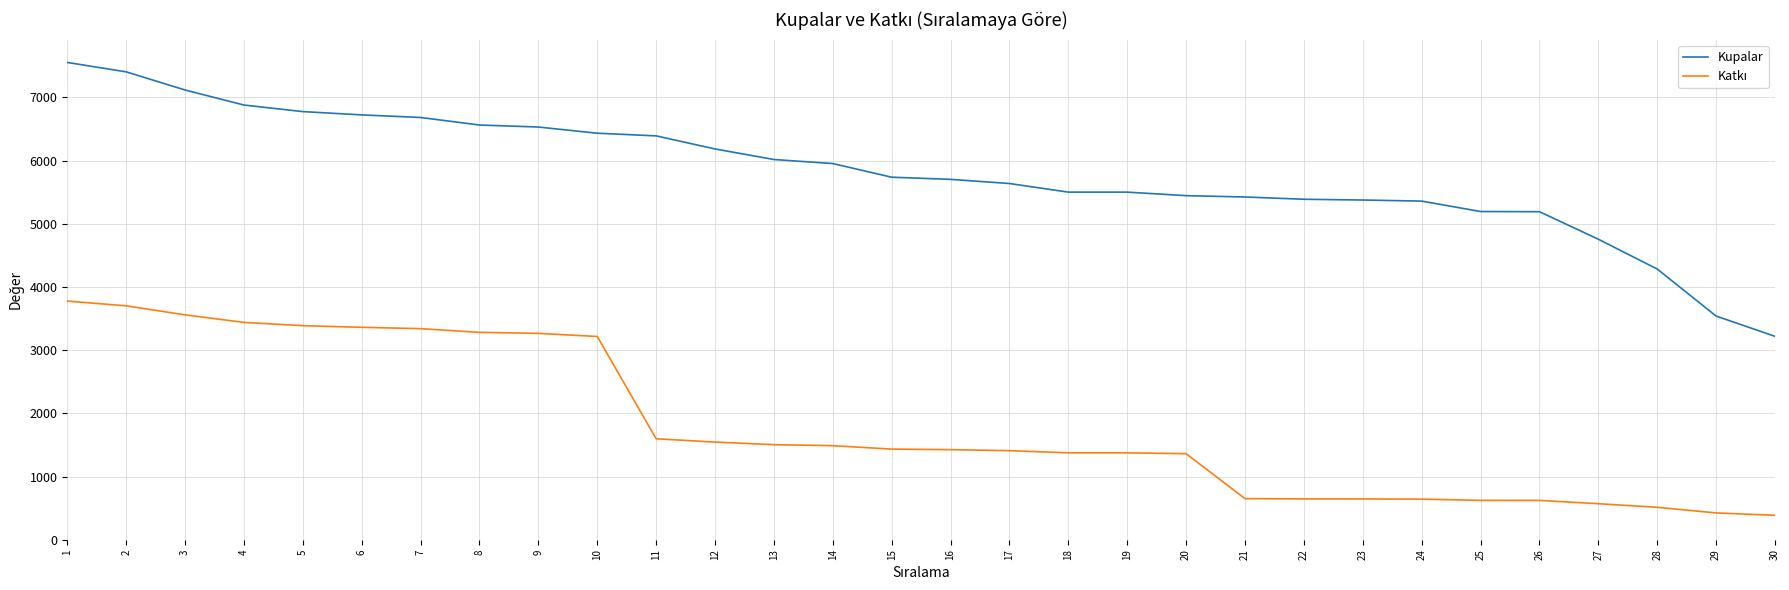

The value of Kupalar at 15 is 1156. True or false?

False